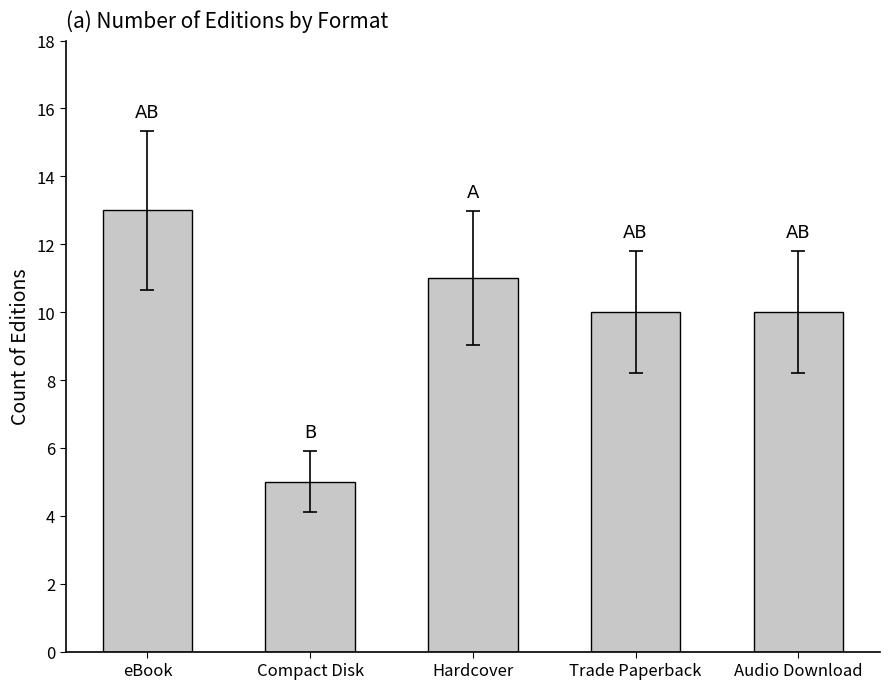

Which category has the highest value across all series?

eBook